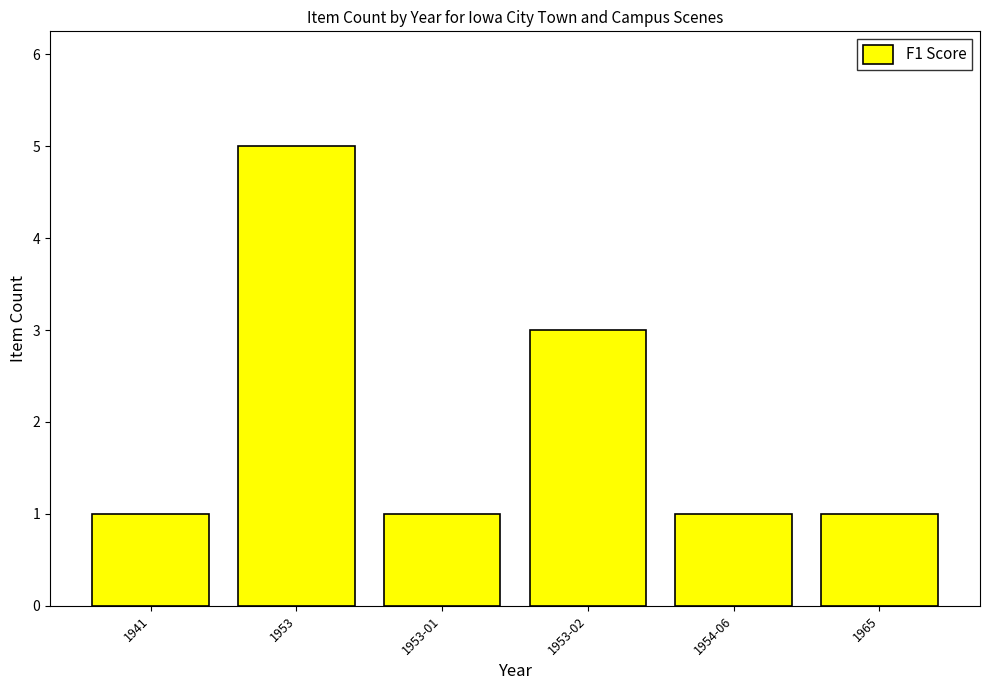

What is the label of the 6th bar from the right?

1941